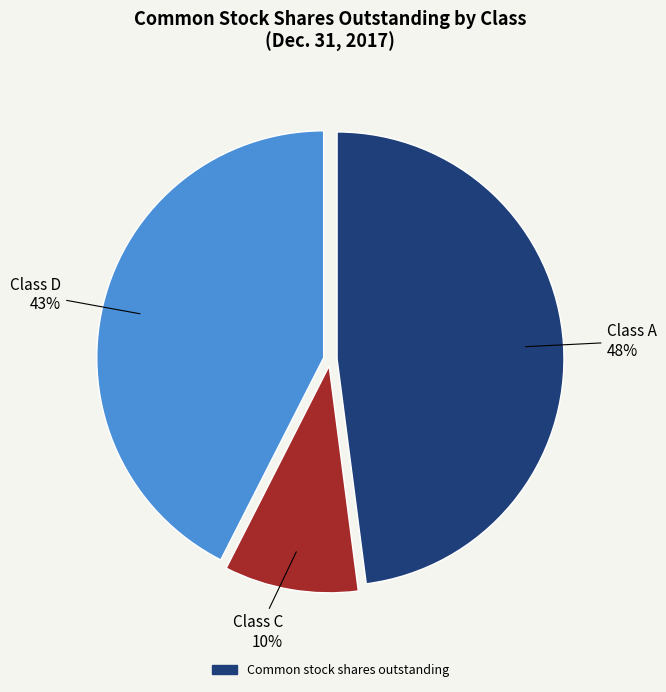

Does any single category account for the majority?

No